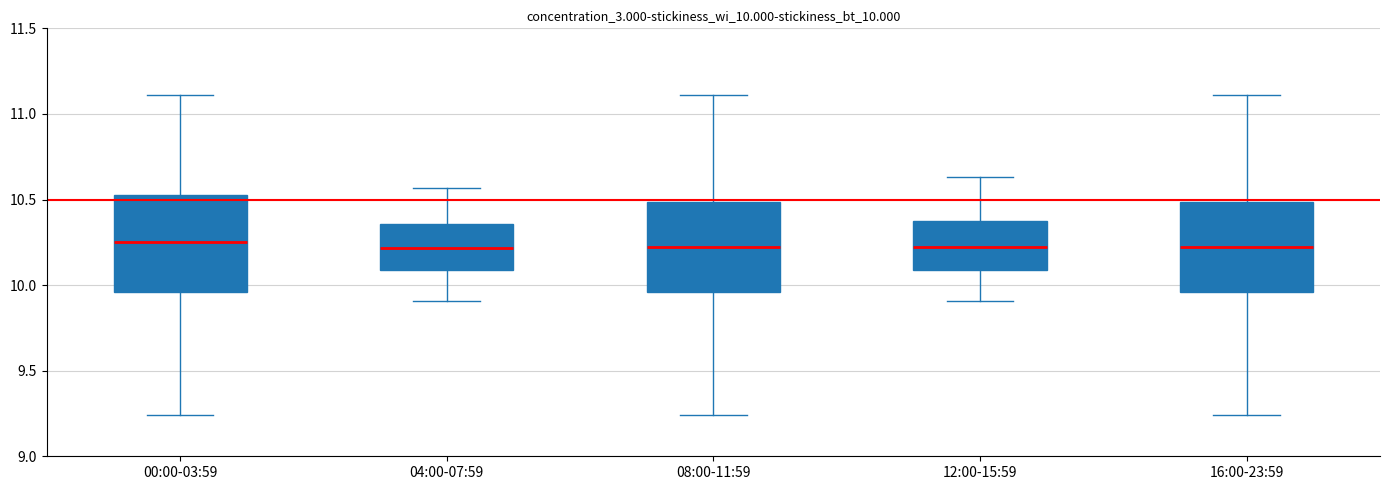

Where does the median line of the box for 16:00-23:59 sit on the y-axis? The values are not printed on the chart, so give them approximately, as read against the axis.

10.20